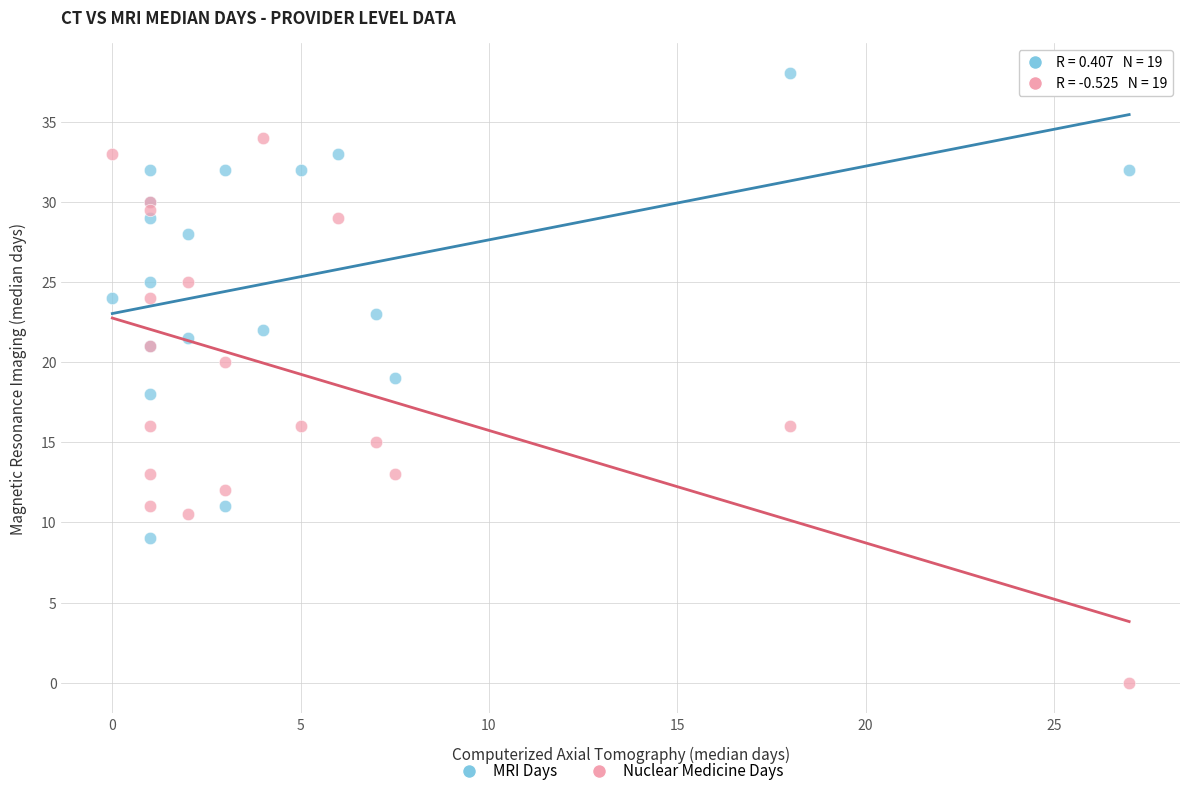

Which series has the largest Y range (max minus min)?

Nuclear Medicine Days